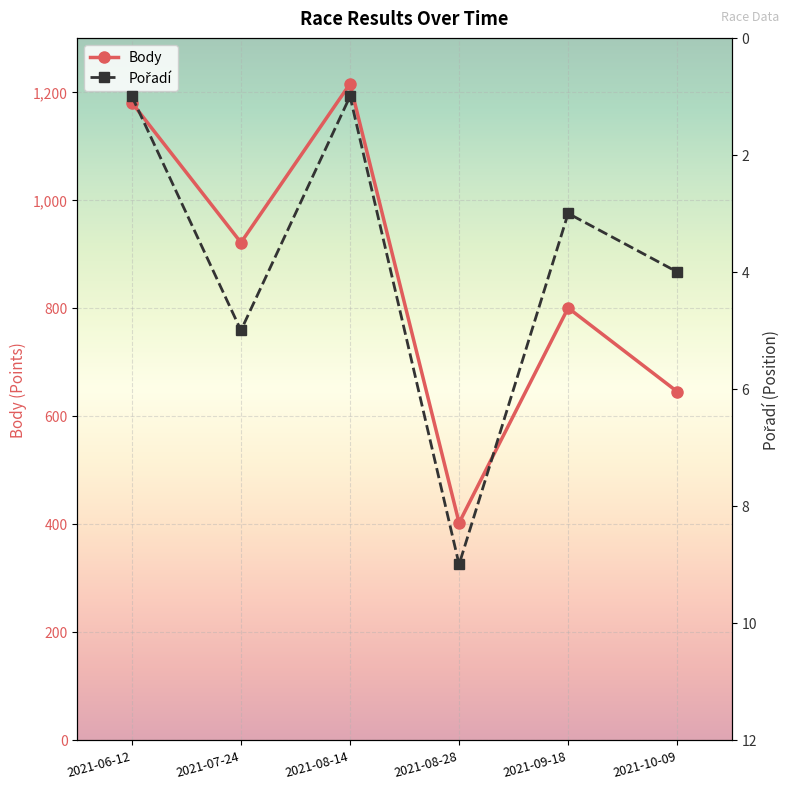

What is the label of the 4th point from the right?

2021-08-14